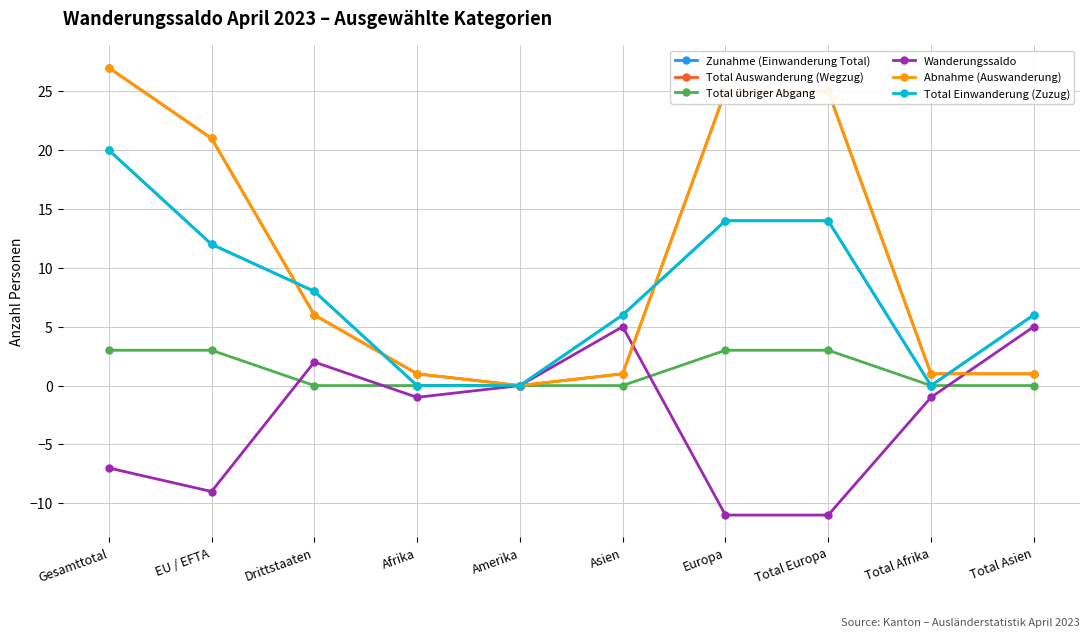

Where does the Zunahme (Einwanderung Total) series first go above 8?

Gesamttotal